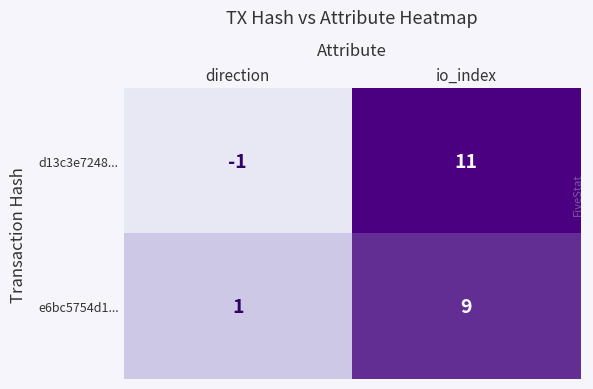

The e6bc5754d1... series shows 1 at direction. True or false?

True